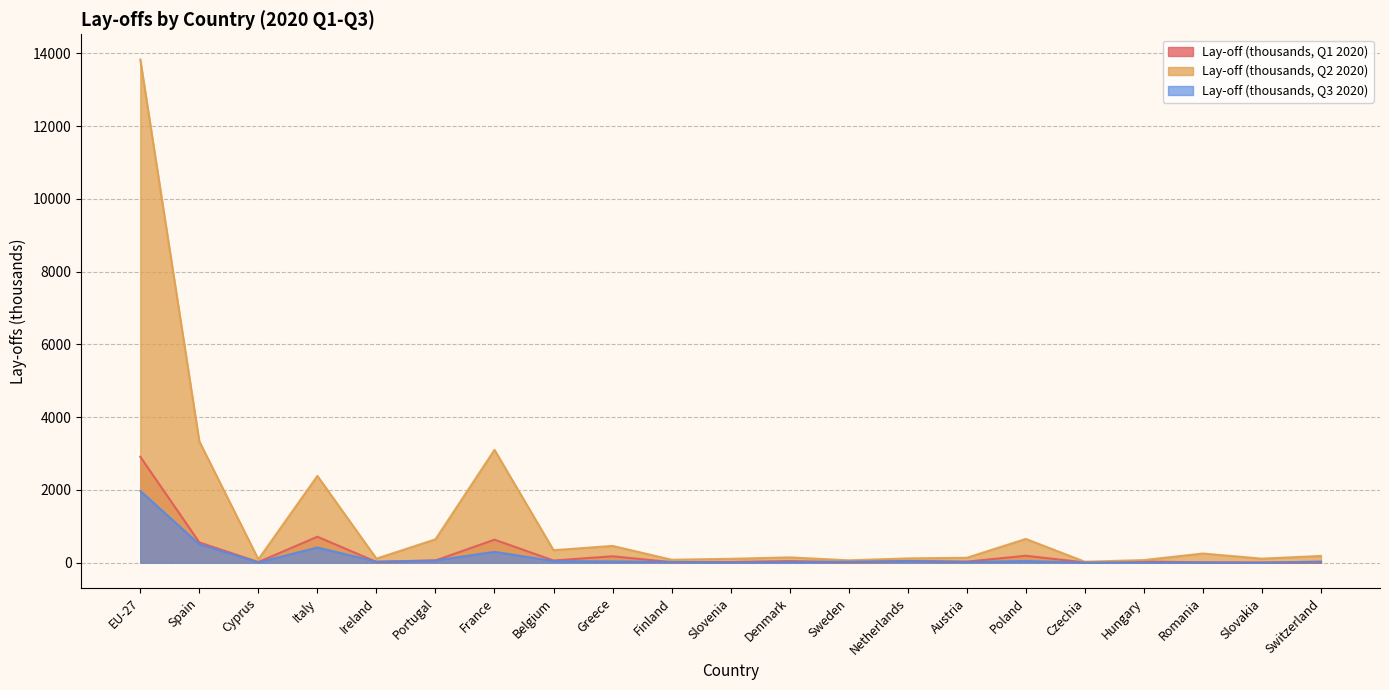

Rank the categories by Lay-off (thousands, Q2 2020) value from highest to lowest.

EU-27, Spain, France, Italy, Poland, Portugal, Greece, Belgium, Romania, Switzerland, Denmark, Austria, Netherlands, Ireland, Slovakia, Slovenia, Cyprus, Finland, Hungary, Sweden, Czechia